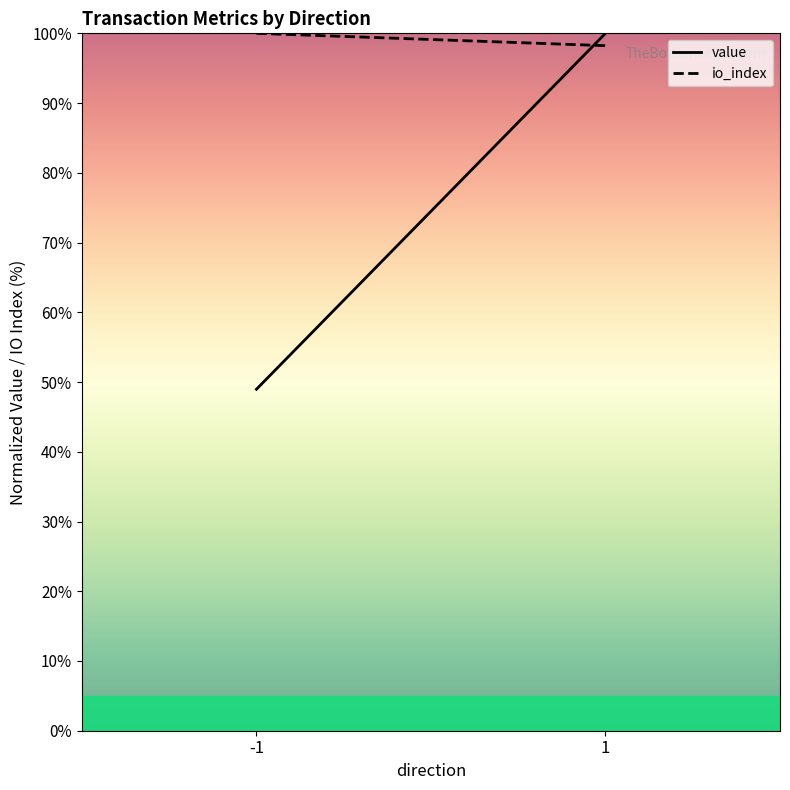

What is the difference between the maximum and minimum values in the value series?

51.0